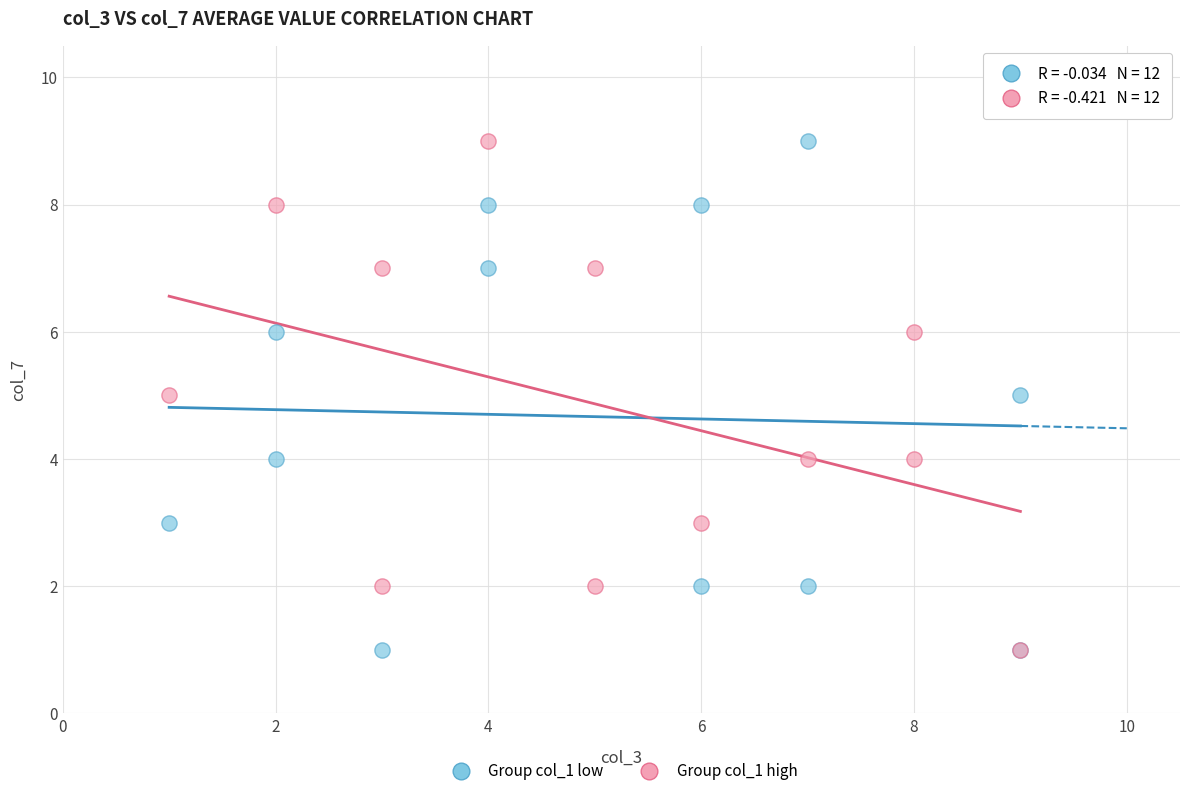

What are all the series names shown in the legend?

Group col_1 low, Group col_1 high